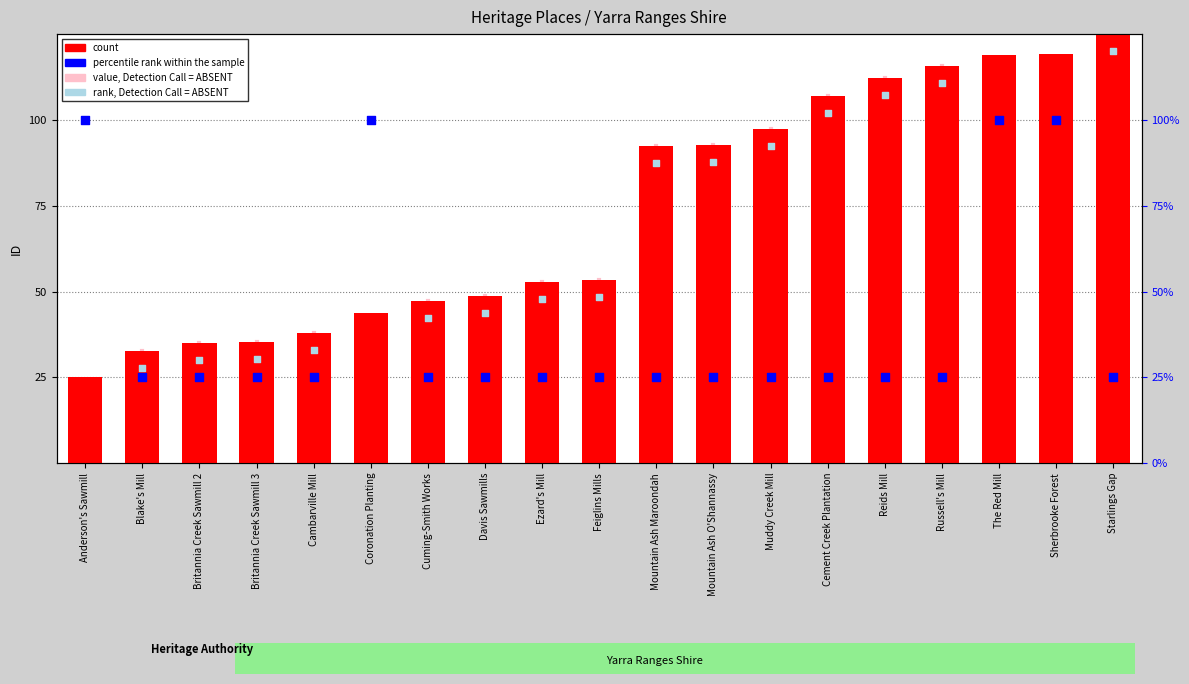

Which series has the widest spread of Y values?

count